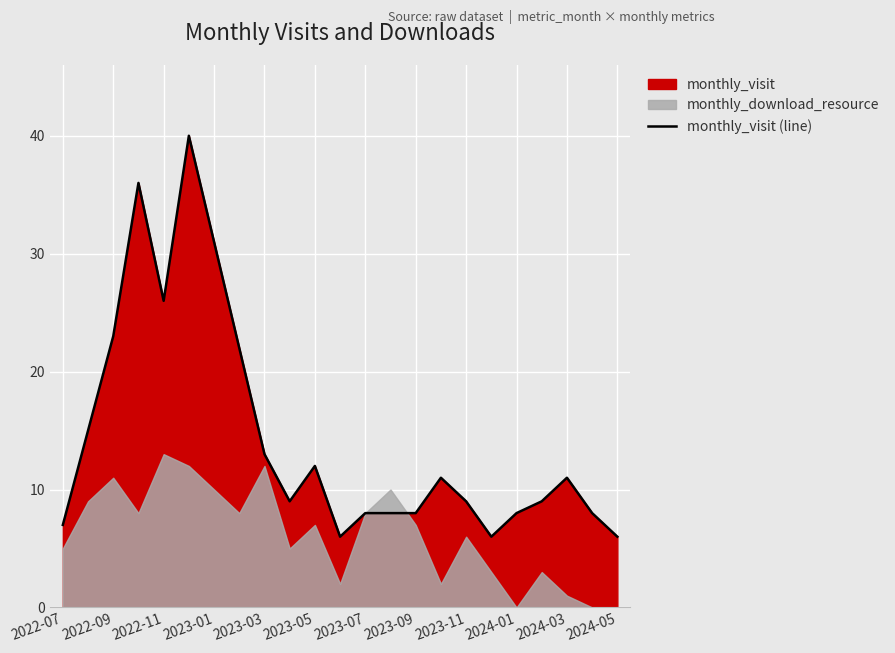

How many interior local peaks (higher than both neighbors) does the data have?

5